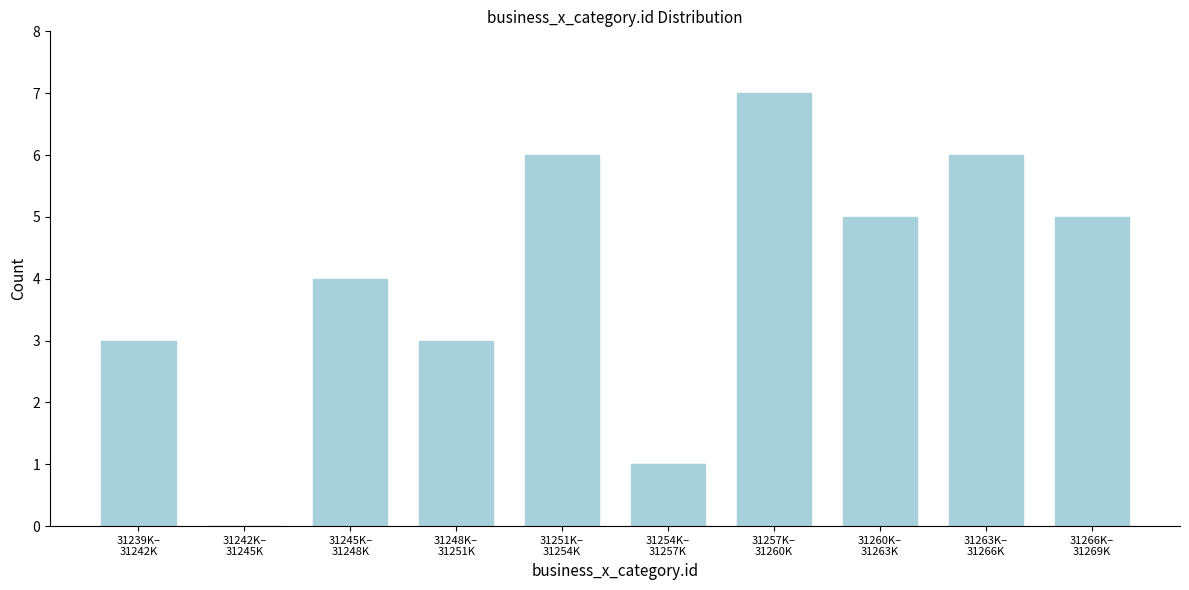

What is the maximum value shown in the chart?

7